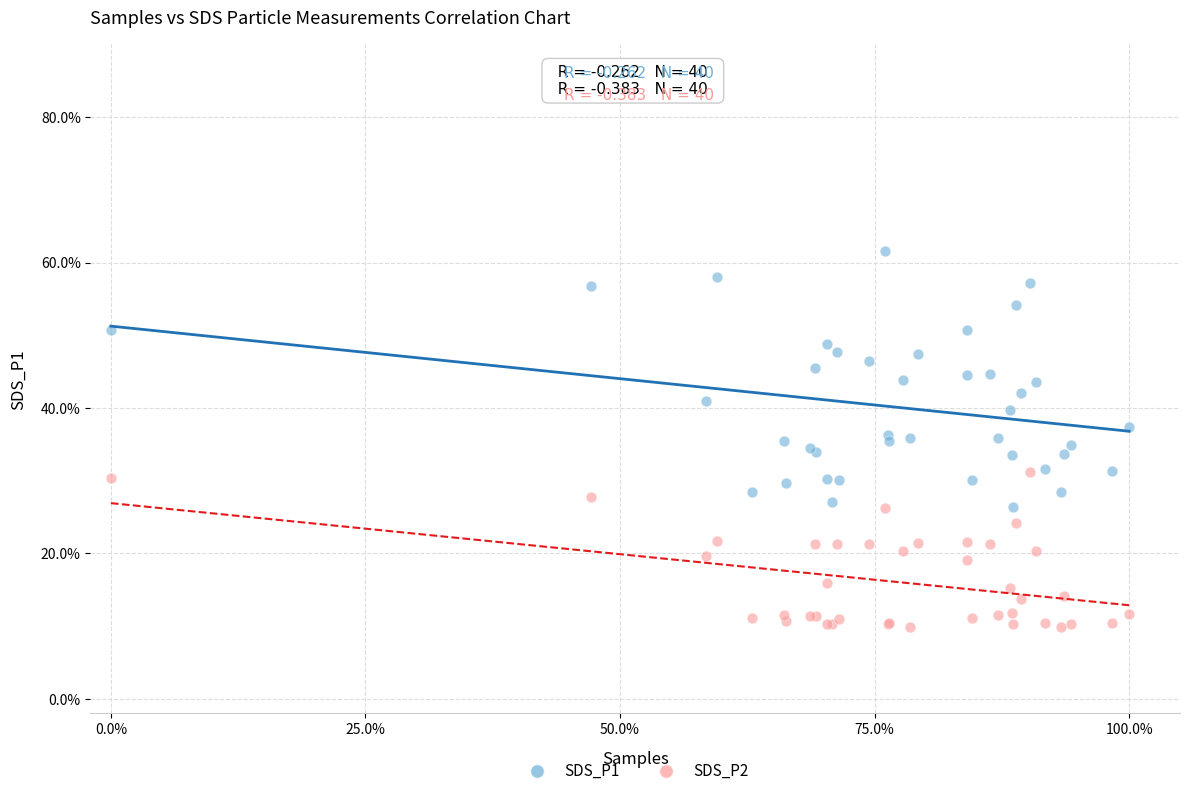

Which series has the largest Y range (max minus min)?

SDS_P1